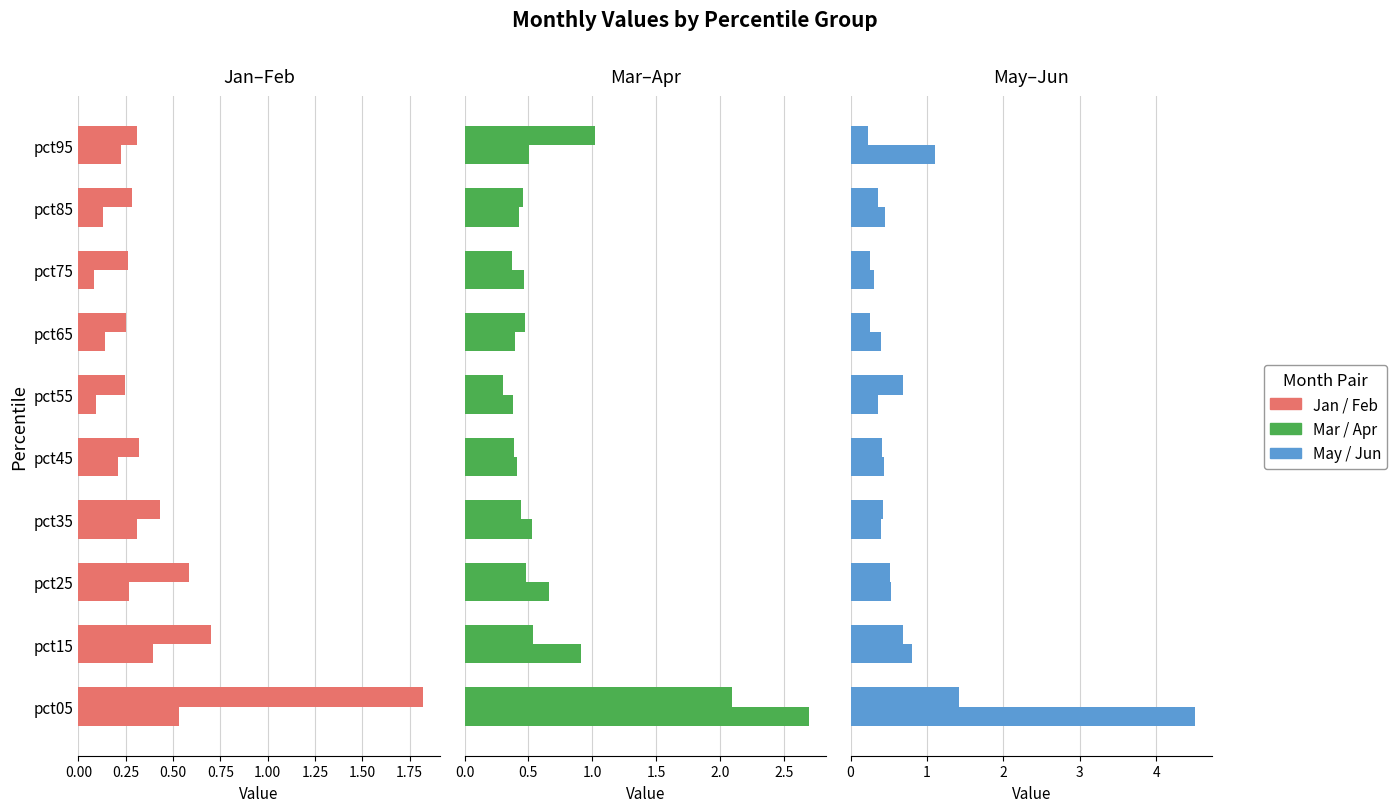

What is the minimum value for Feb?

0.2